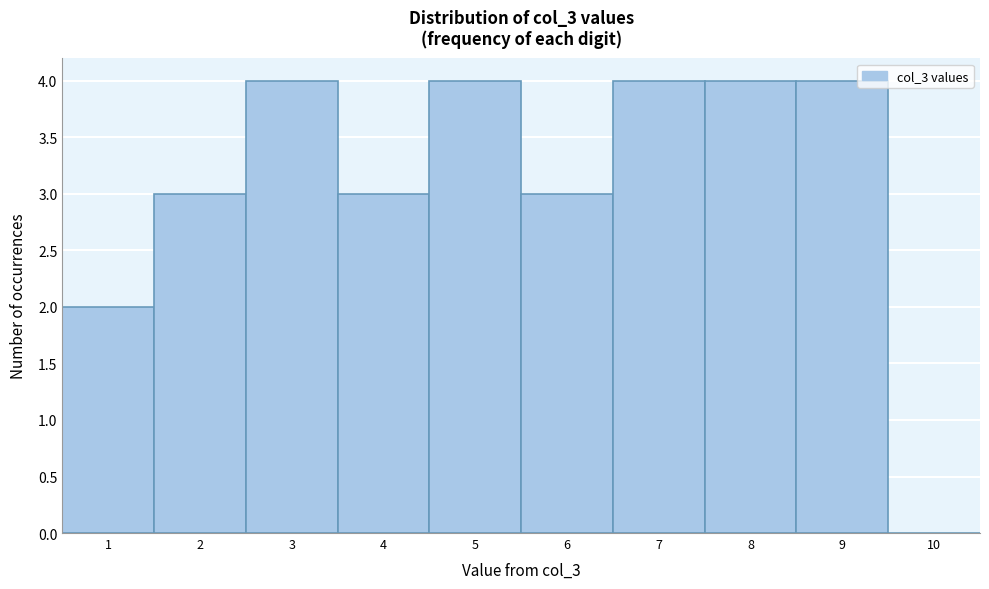

Reading left to right, transcribe this chart: for each bar, give the range it covers on the x-axis and its height. The values are not printed on the chart, so give them approximately, as read against the axis.

0.5 to 1.5: 2
1.5 to 2.5: 3
2.5 to 3.5: 4
3.5 to 4.5: 3
4.5 to 5.5: 4
5.5 to 6.5: 3
6.5 to 7.5: 4
7.5 to 8.5: 4
8.5 to 9.5: 4
9.5 to 10.5: 0